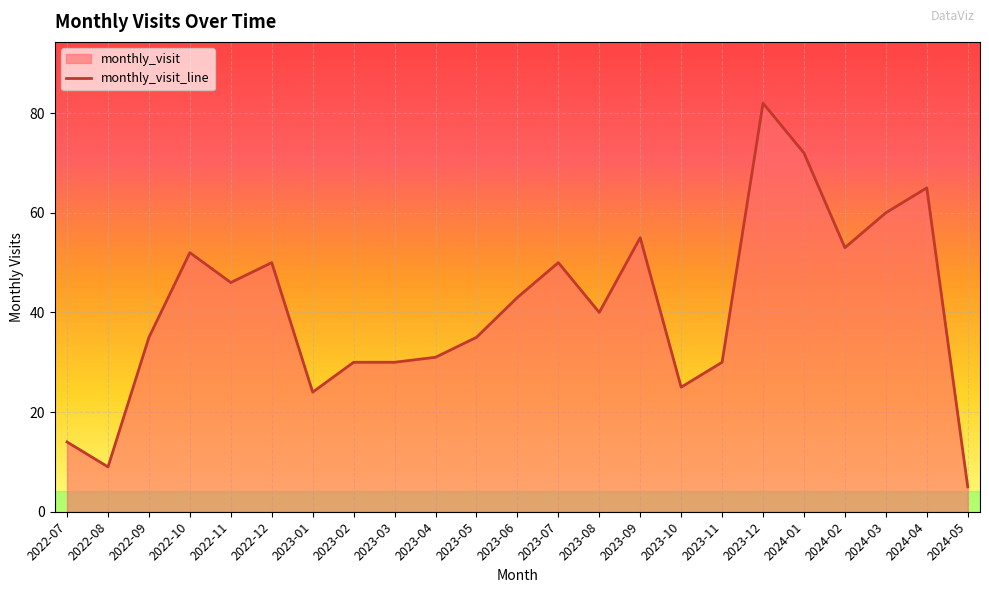

True or false: the data shows 12 at 2023-10.

False